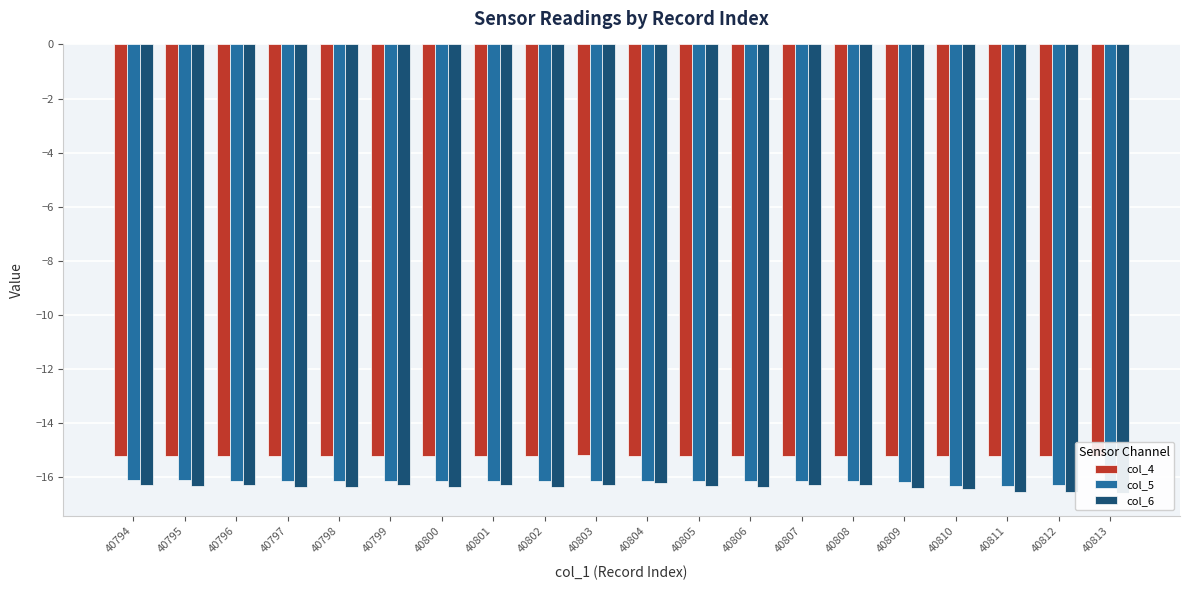

What is the sum of all col_4 values?

-304.3